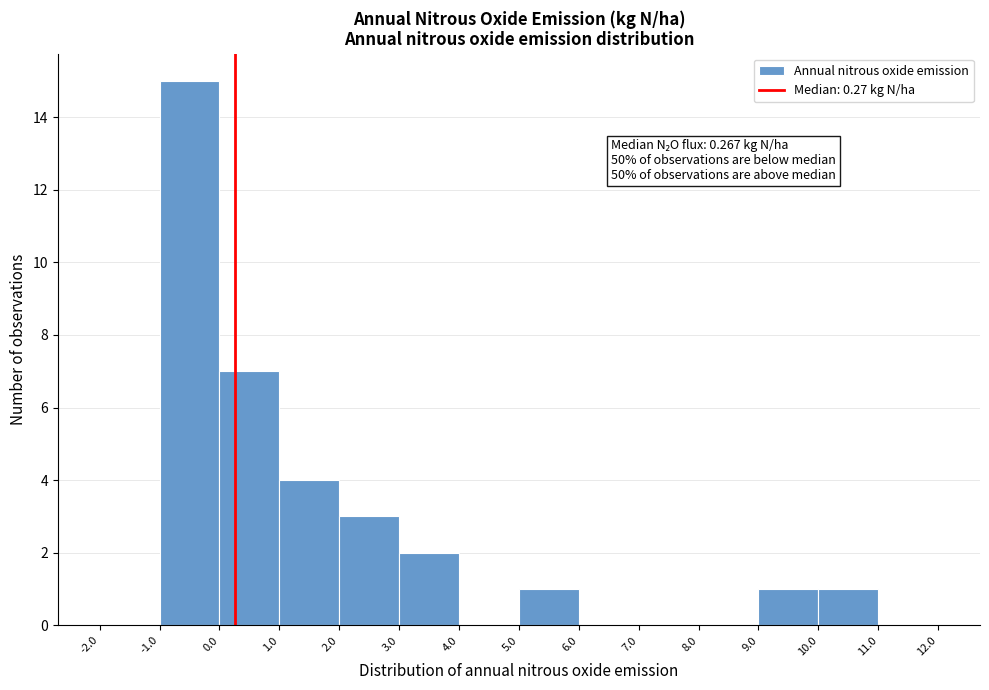

Over which range of the x-axis is the bar tallest?

-1.0 to 0.0